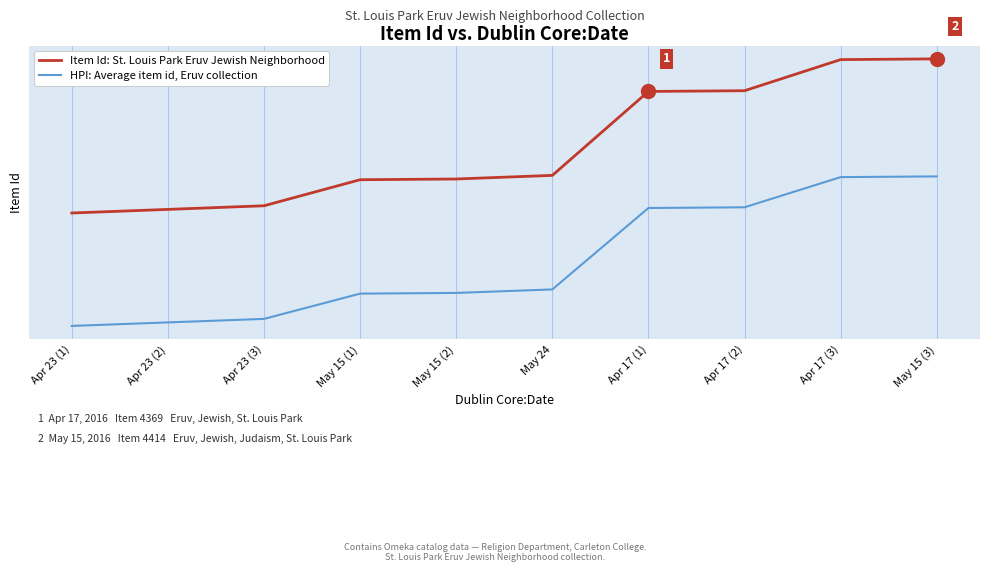

What is the difference between the highest and lowest values at May 15 (3)?

162.4